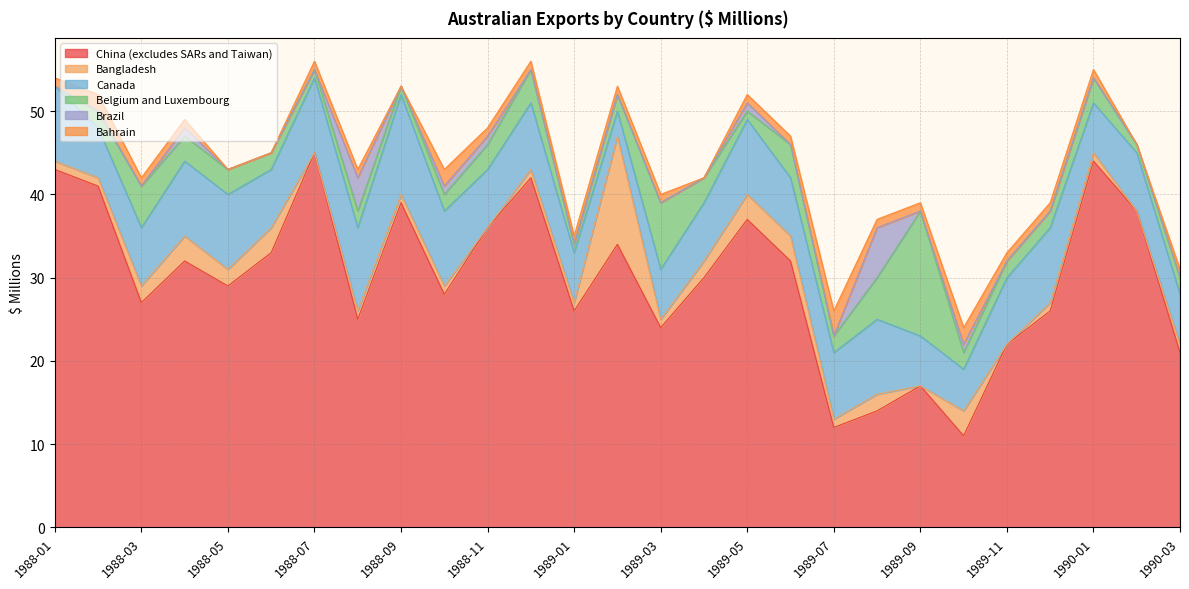

Which series has the widest spread of values?

China (excludes SARs and Taiwan)